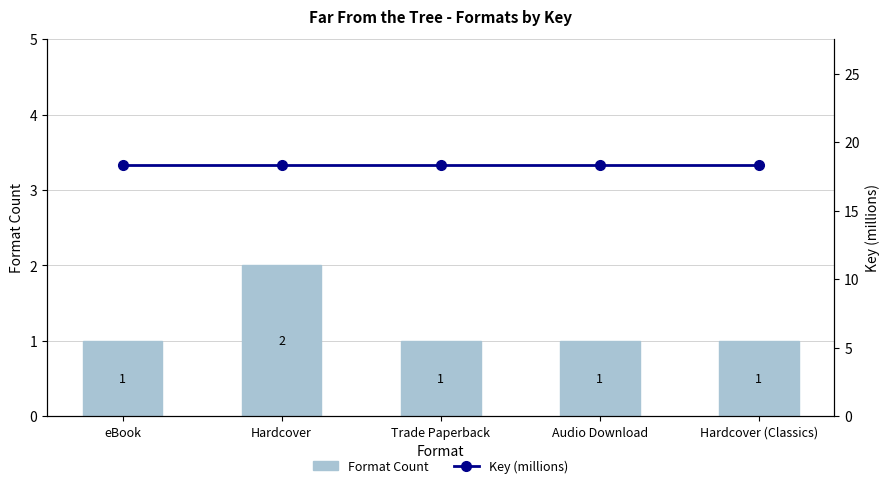

At which category is the sum across all series the highest?

Hardcover